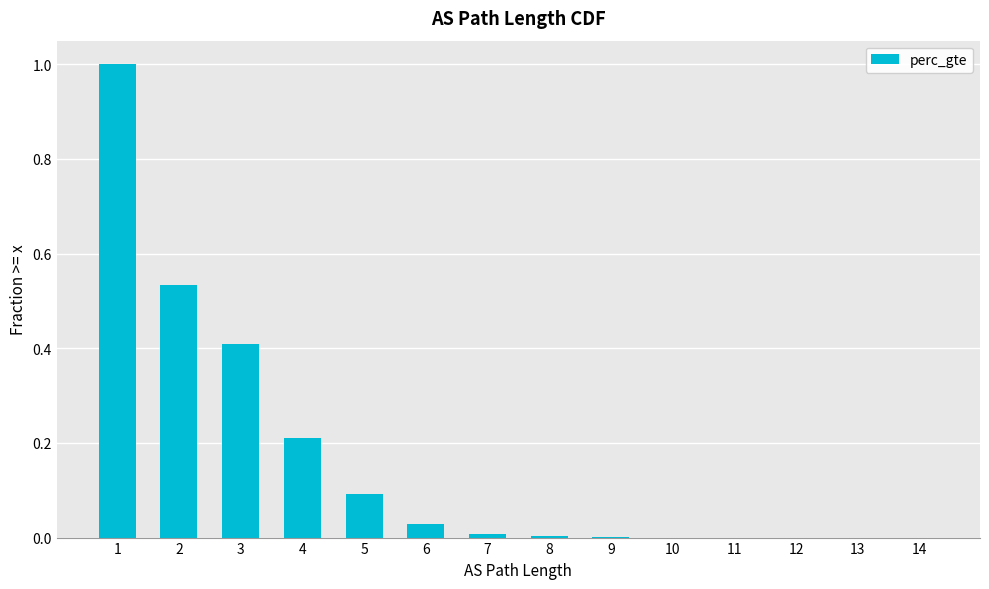

The value at 4 is 0.3. True or false?

False